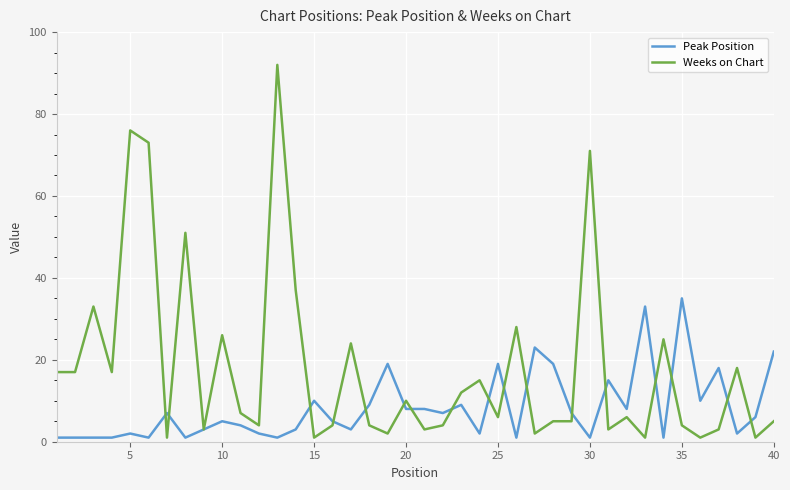

Which series has the largest total across all categories?

Weeks on Chart